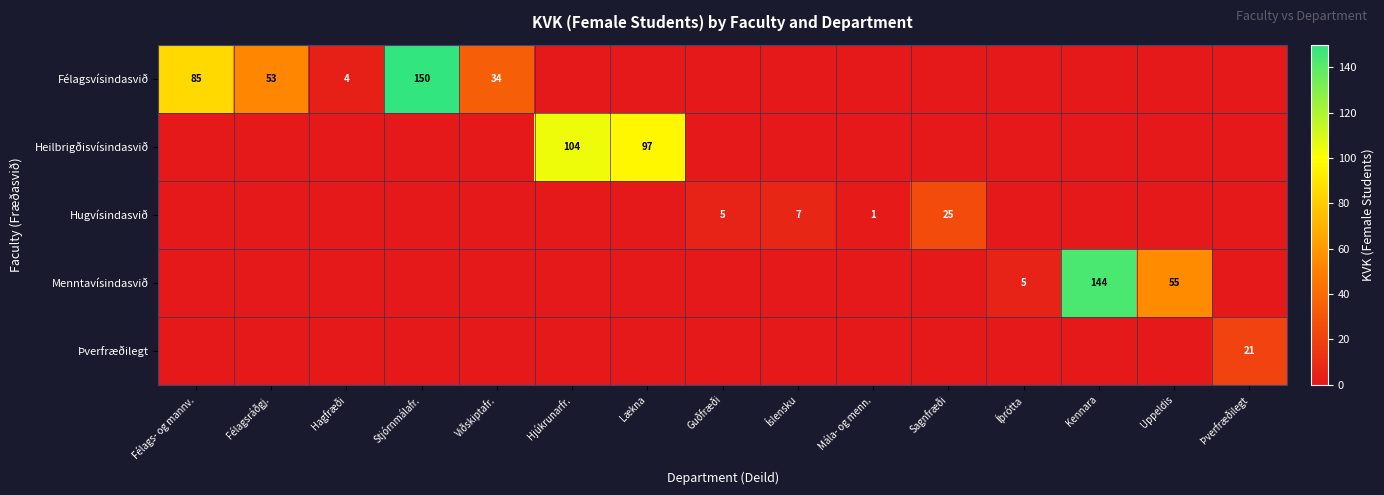

What is the difference between the Félagsvísindasvið values at Félagsráðgj. and Hagfræði?

49